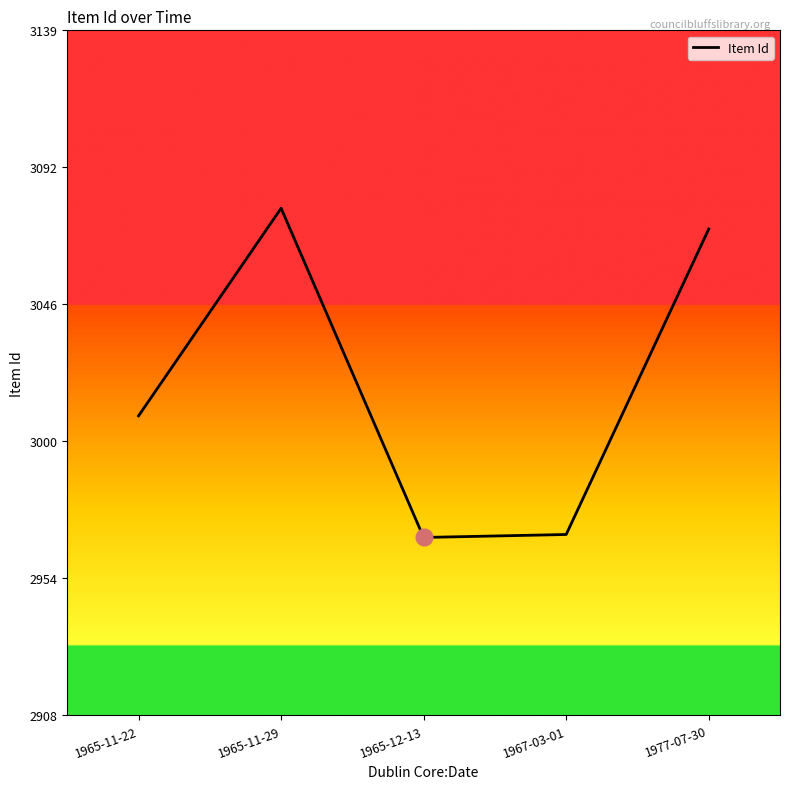

Reading left to right, transcribe all the data shown in this chart.

1965-11-22=3009	1965-11-29=3079	1965-12-13=2968	1967-03-01=2969	1977-07-30=3072